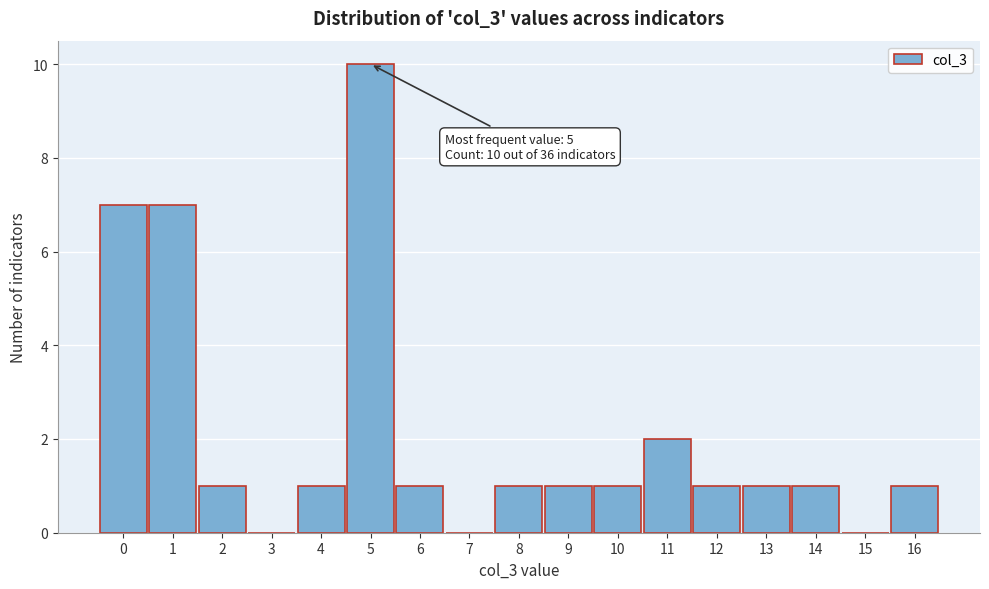

Over which range of the x-axis is the bar tallest?

4.5 to 5.5